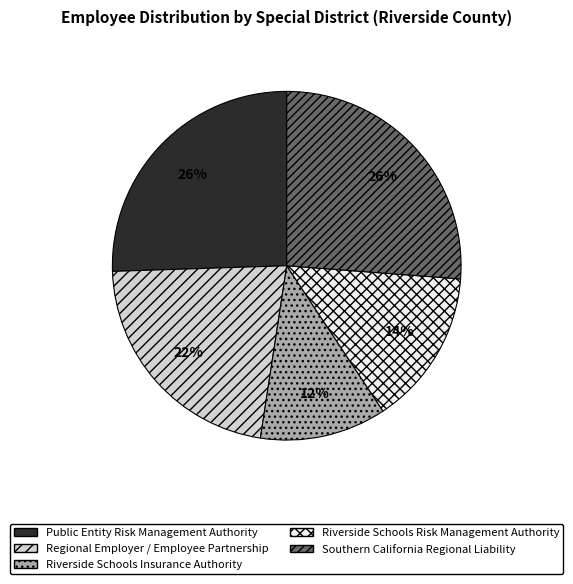

How many slices are in this pie chart?

5